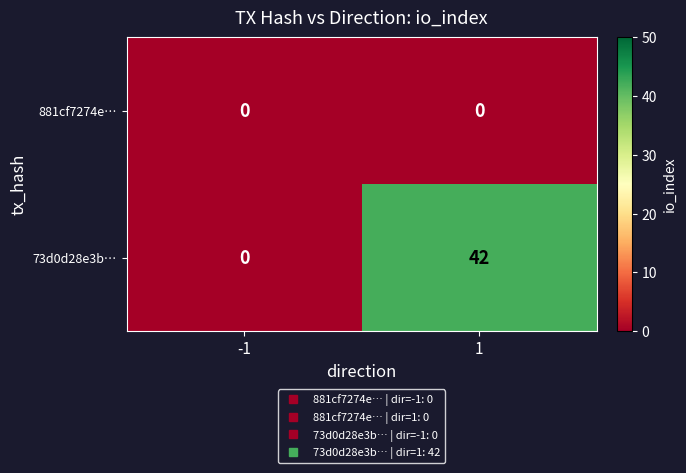

What is the greatest value displayed?

42